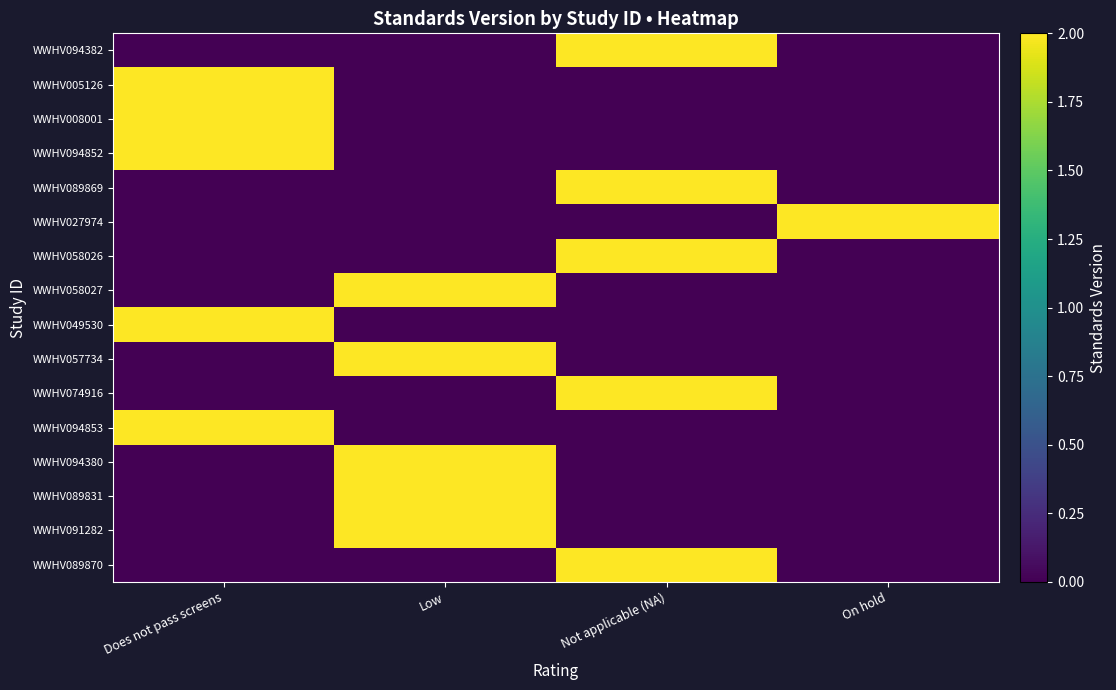

What is the spread (max minus min) of values at On hold?

2